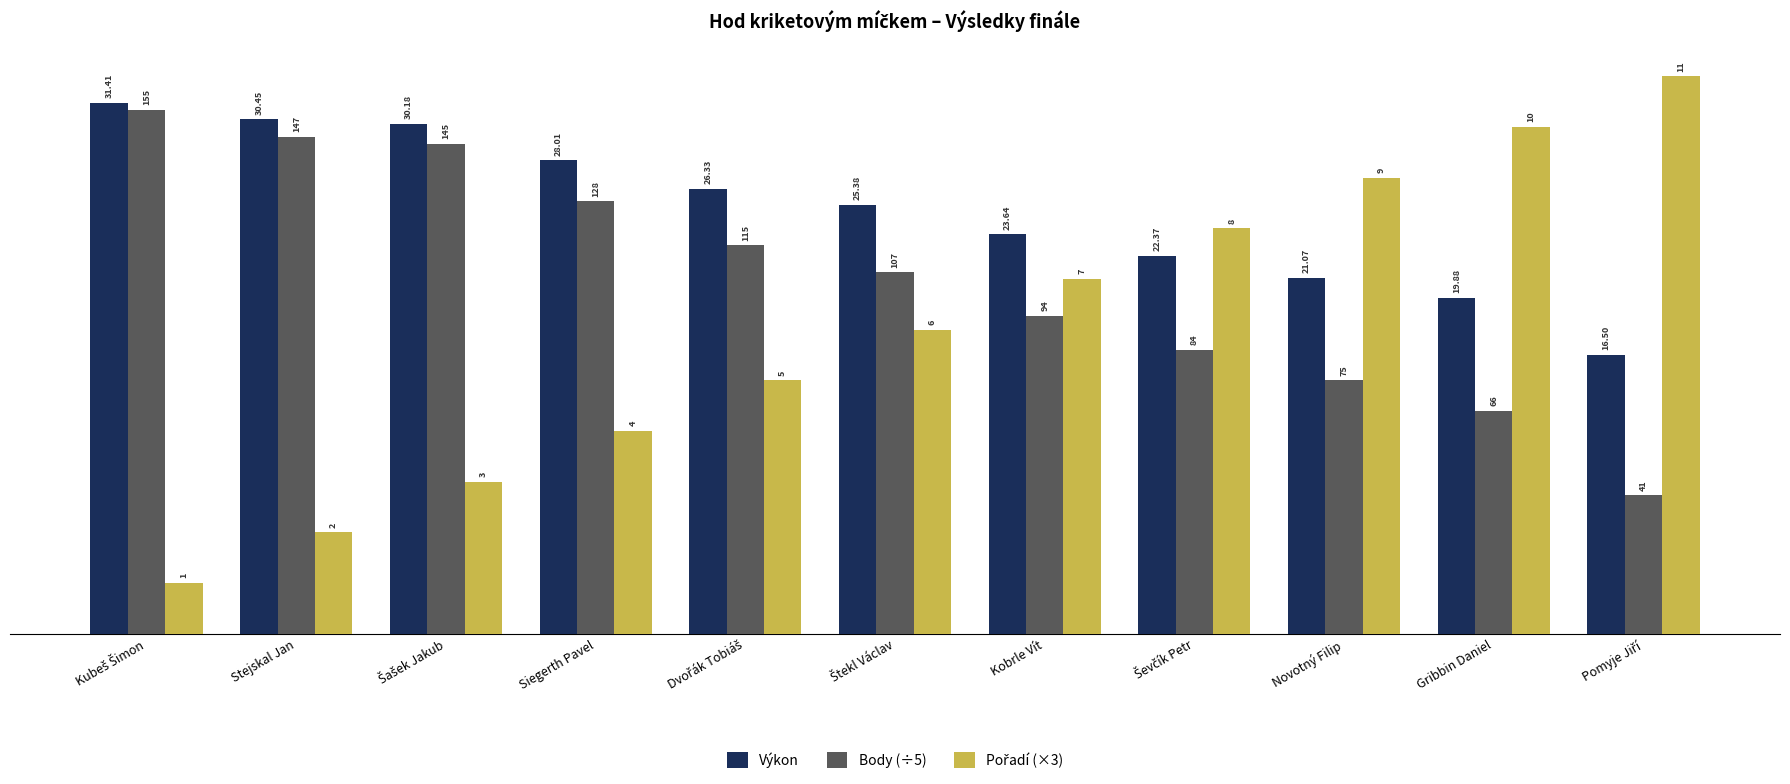

At which label does Pořadí (×3) first exceed 18?

Kobrle Vít